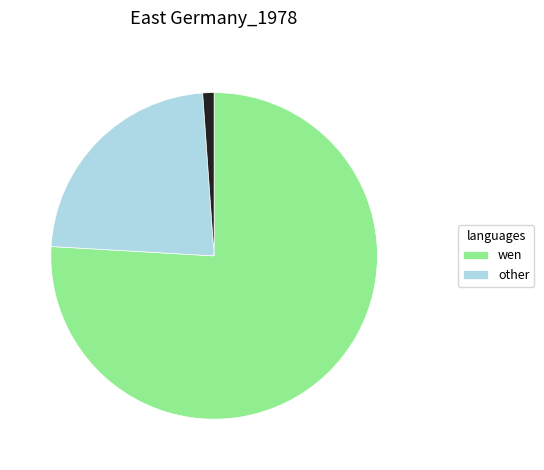

Is there any slice that represents more than half of the pie?

Yes